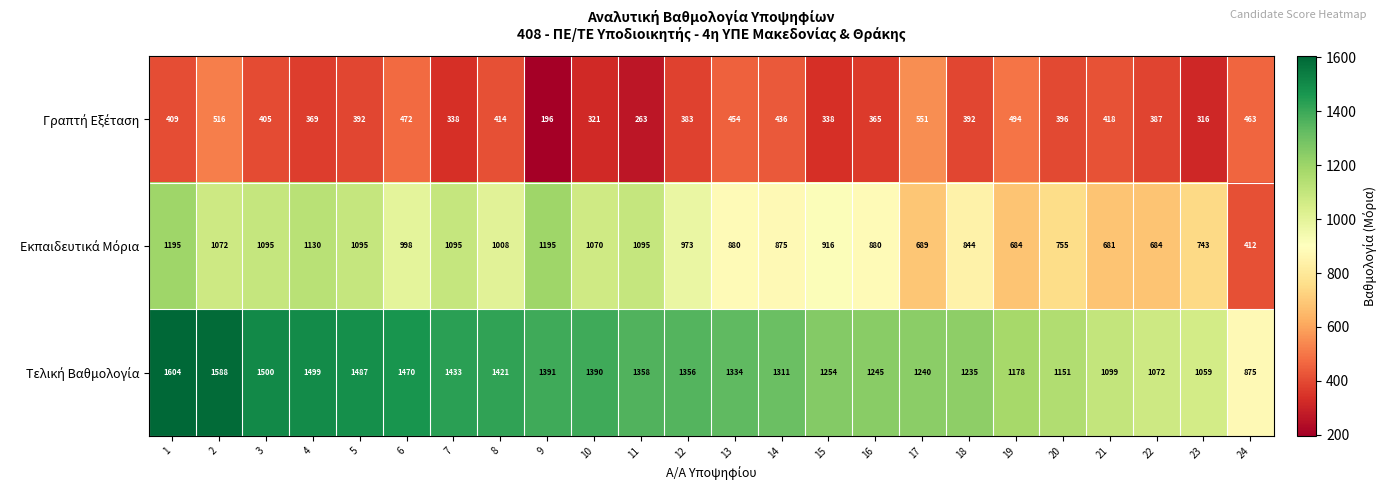

What is the maximum value shown in the chart?

1604